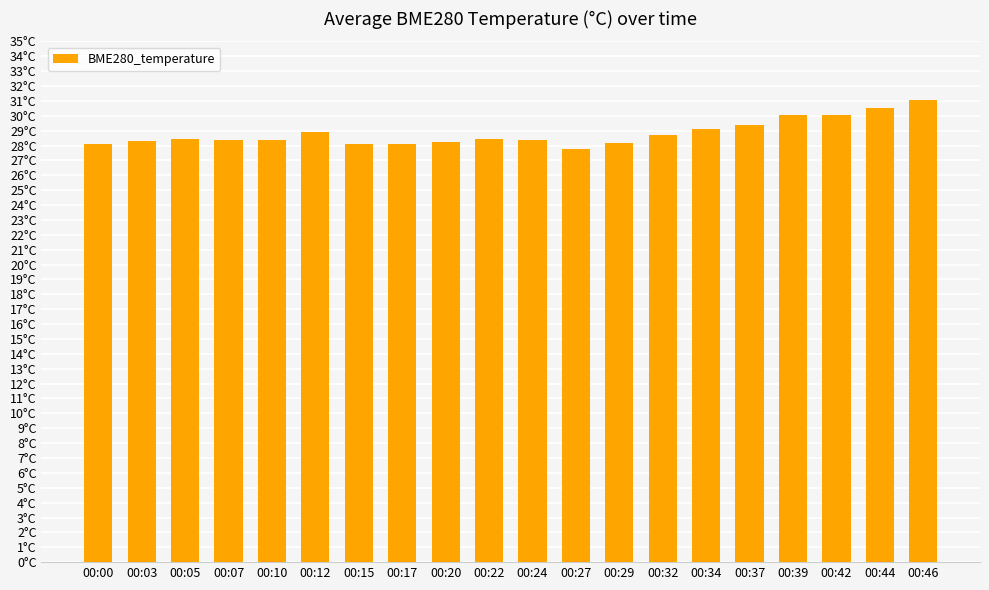

Reading left to right, extract all data points from this chart.

28.1	28.3	28.4	28.4	28.4	28.9	28.1	28.1	28.2	28.4	28.4	27.7	28.2	28.7	29.1	29.4	30.0	30.1	30.5	31.1